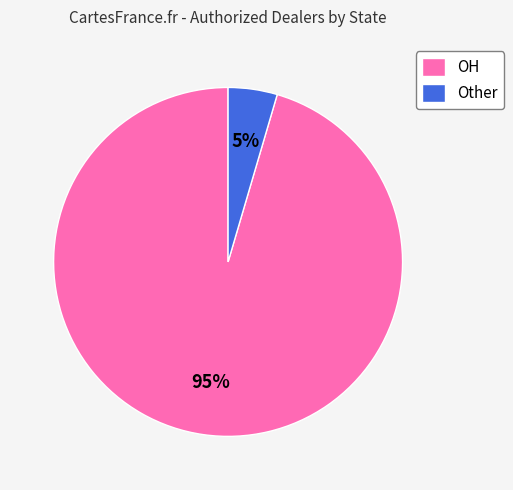

True or false: Other accounts for 5% of the total.

True